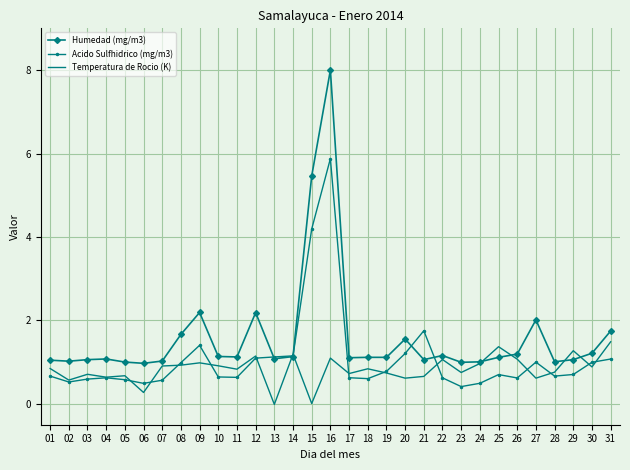

What is the total value across all series at 10?

2.7